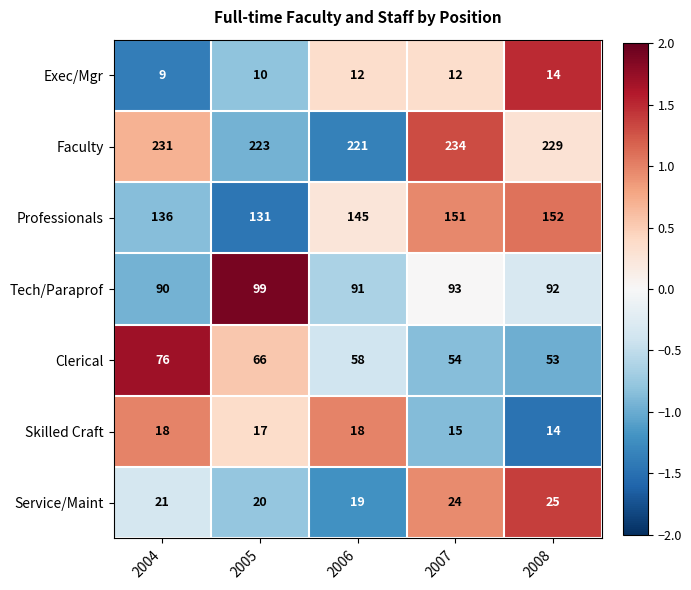

Count the number of data series in this chart.

7